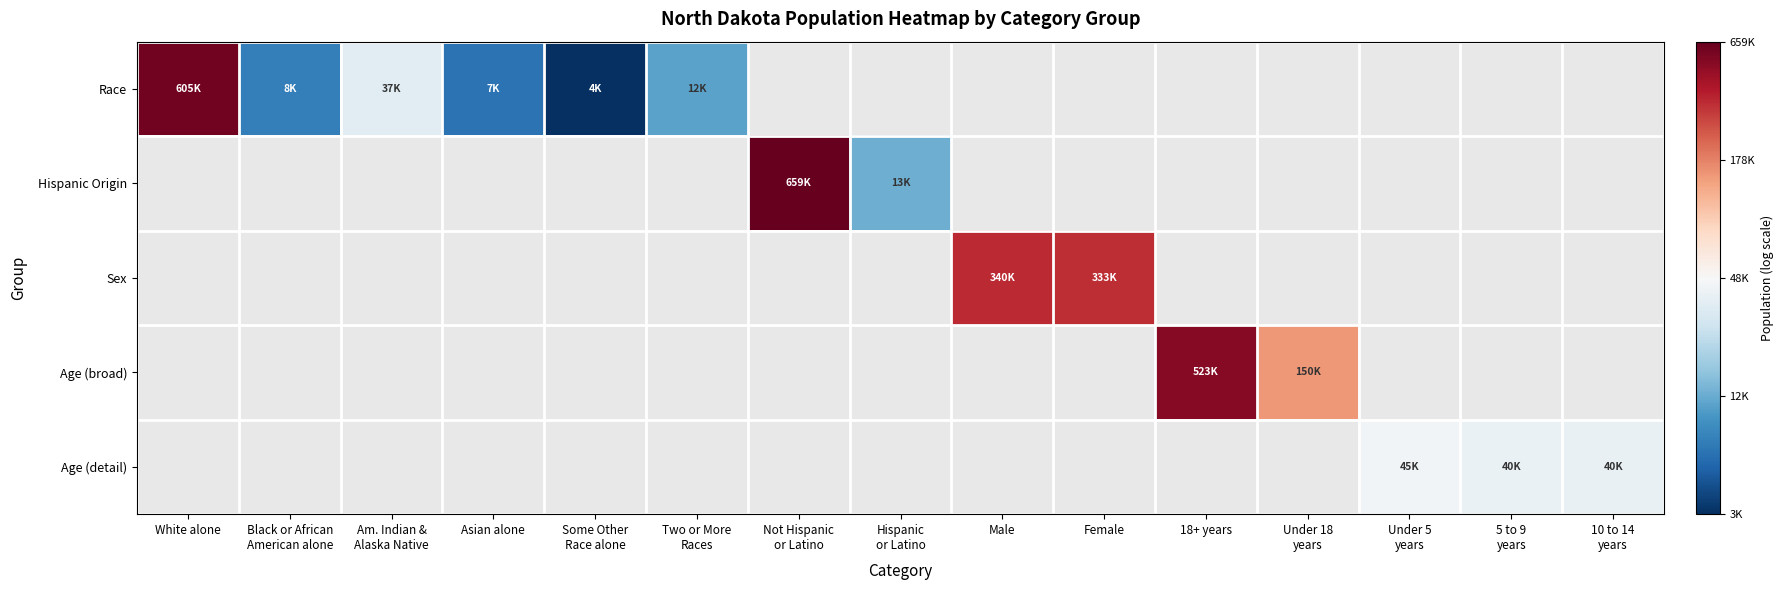

Count the number of data series in this chart.

5